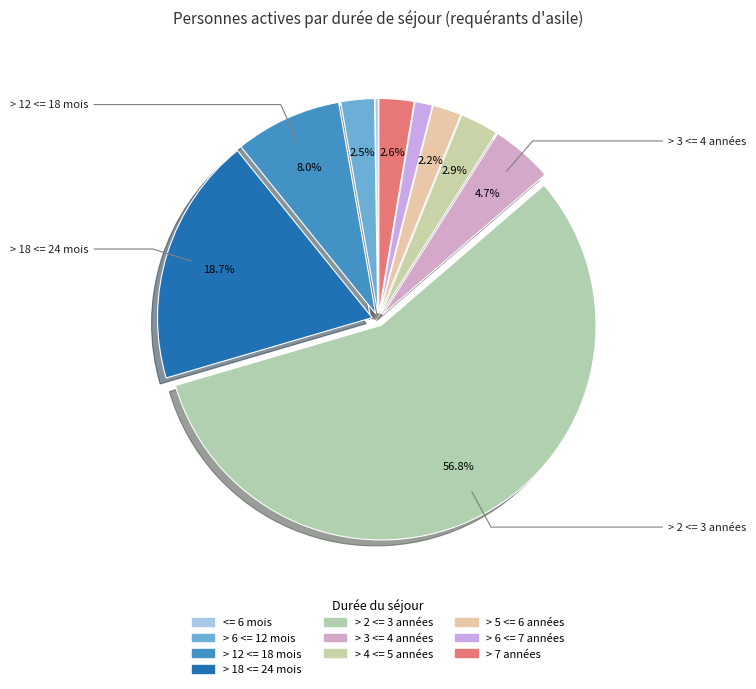

To the nearest percent, what percentage of the pie is > 5 <= 6 années?

2%